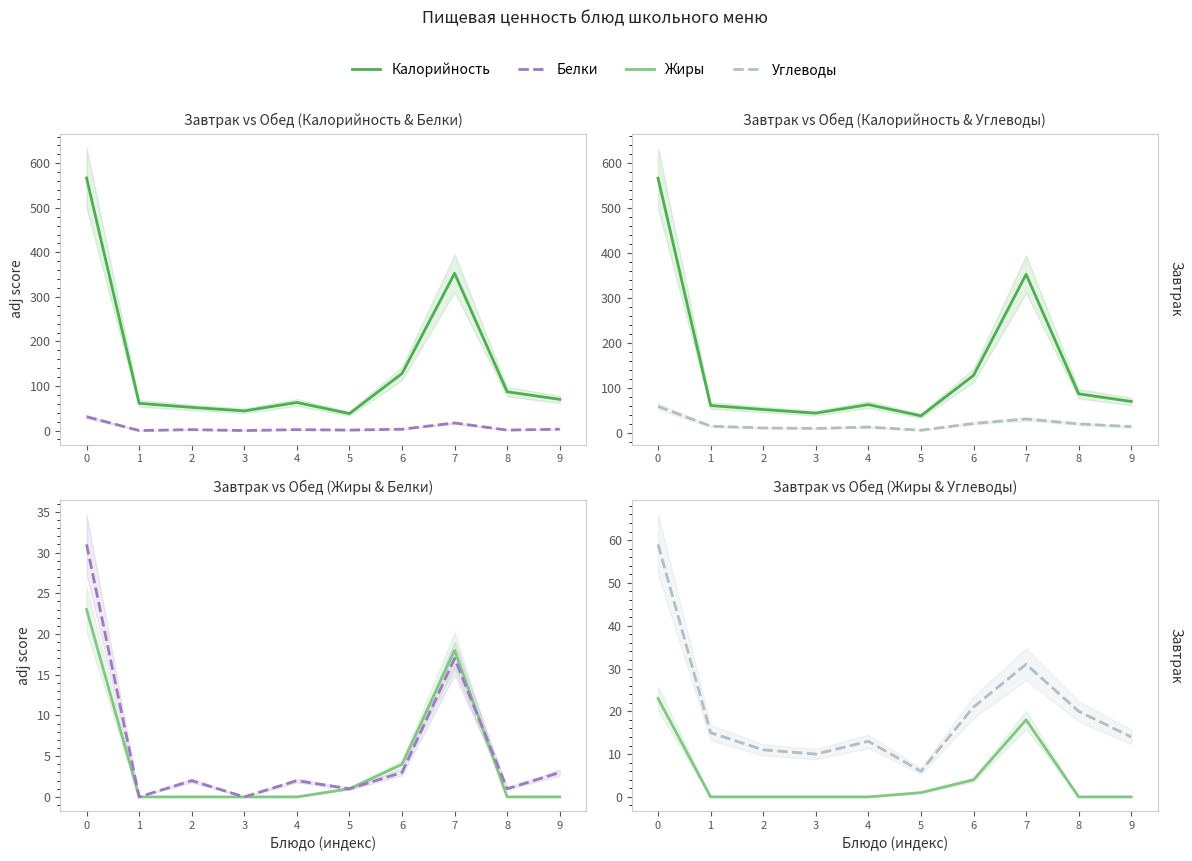

Reading left to right, extract all data points from this chart.

Калорийность: 0=567	1=61	2=52	3=44	4=63	5=38	6=128	7=353	8=87	9=70
Белки: 0=31	1=0	2=2	3=0	4=2	5=1	6=3	7=17	8=1	9=3
Углеводы: 0=59	1=15	2=11	3=10	4=13	5=6	6=21	7=31	8=20	9=14
Жиры: 0=23	1=0	2=0	3=0	4=0	5=1	6=4	7=18	8=0	9=0